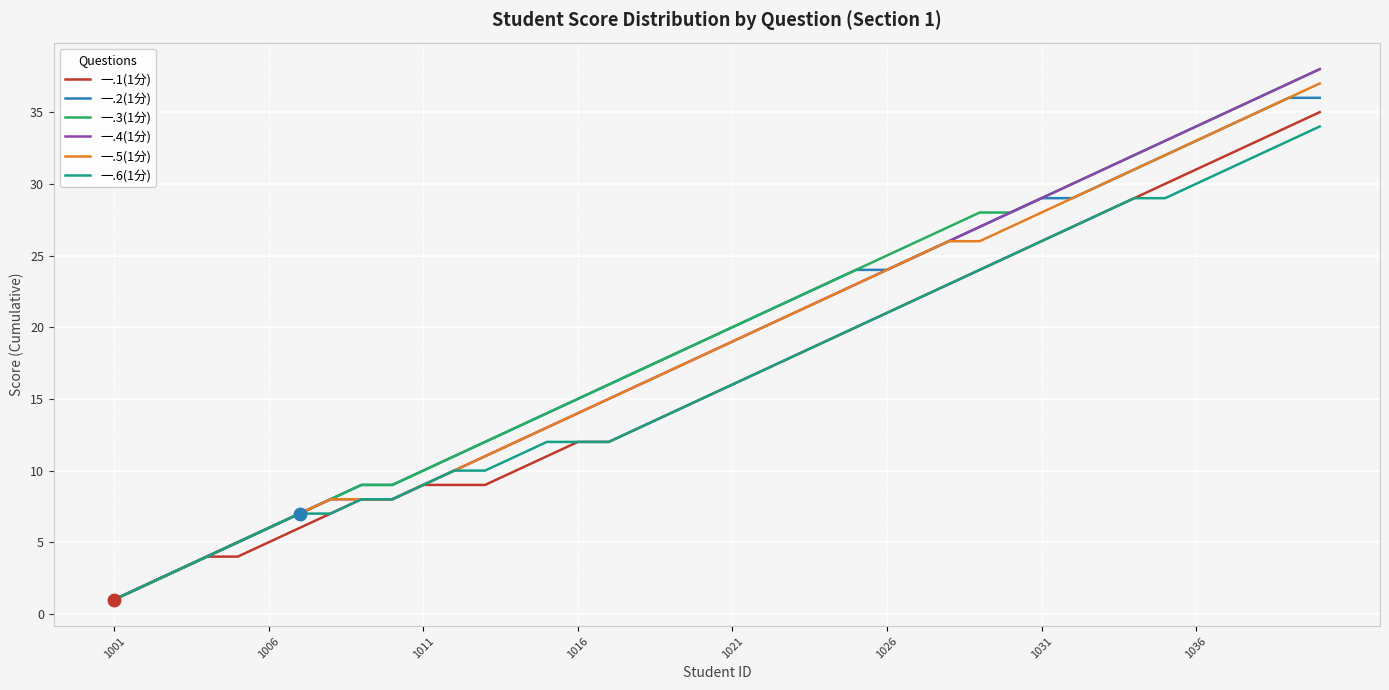

What is the maximum value for 一.4(1分)?

38